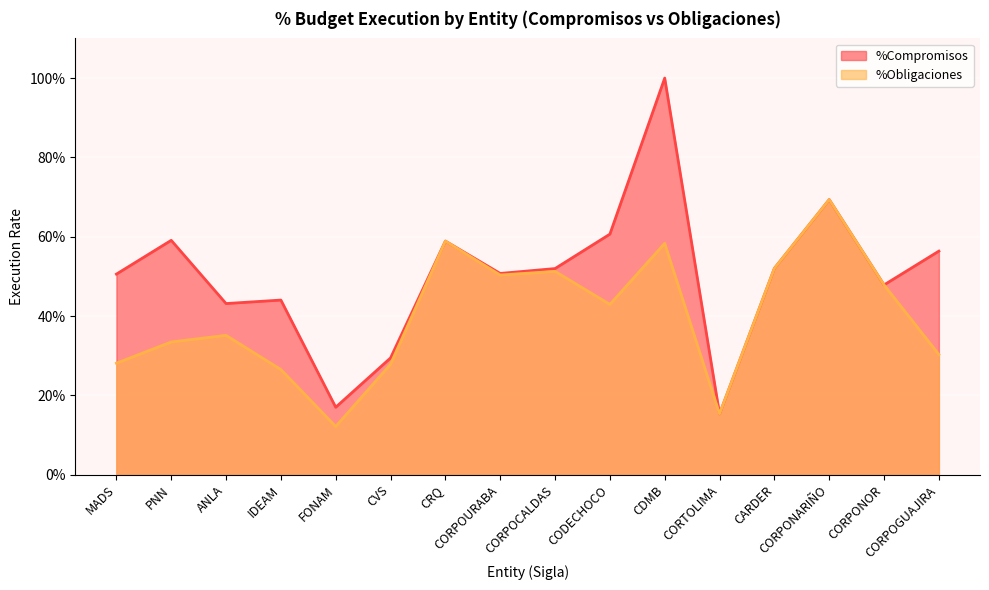

Rank the series by their average value, from highest to lowest.

%Compromisos, %Obligaciones